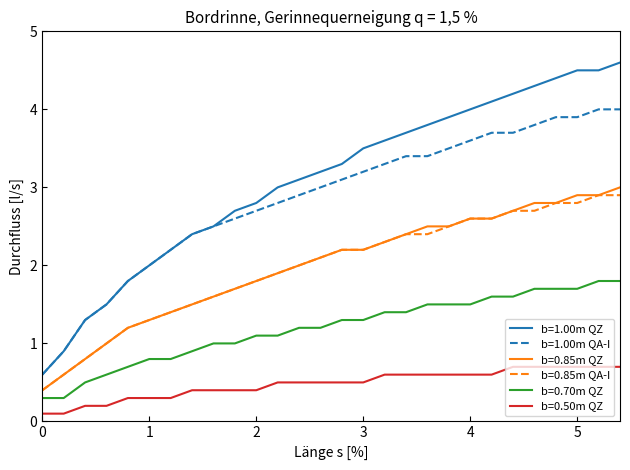

Which series has the largest range (max minus min)?

b=1.00m QZ